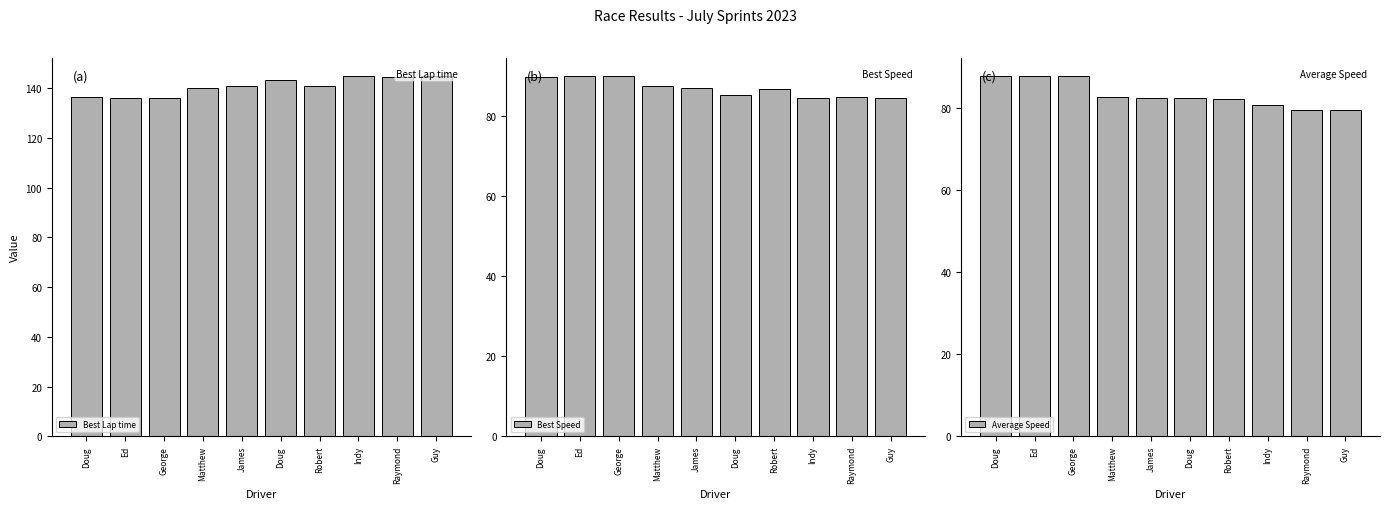

Where is Average Speed nearest to the value 83?

Matthew